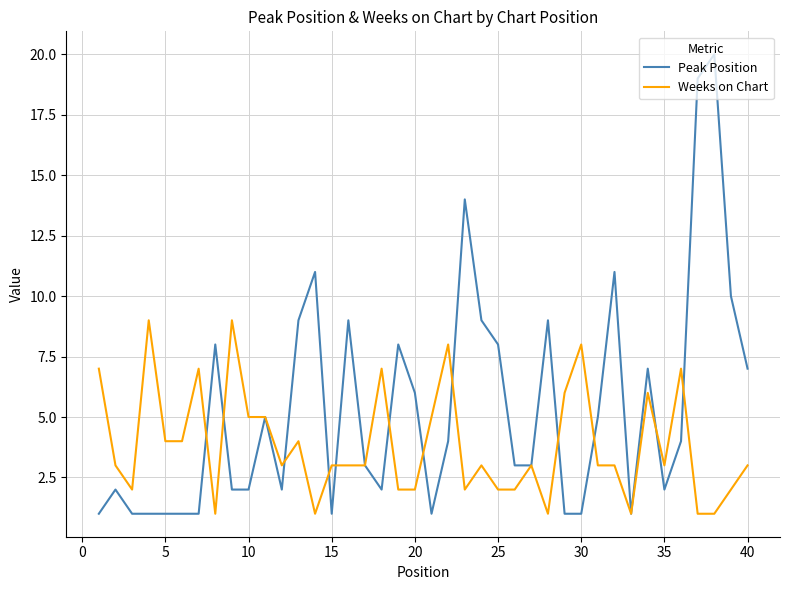

What is the highest value of the Weeks on Chart series?

9